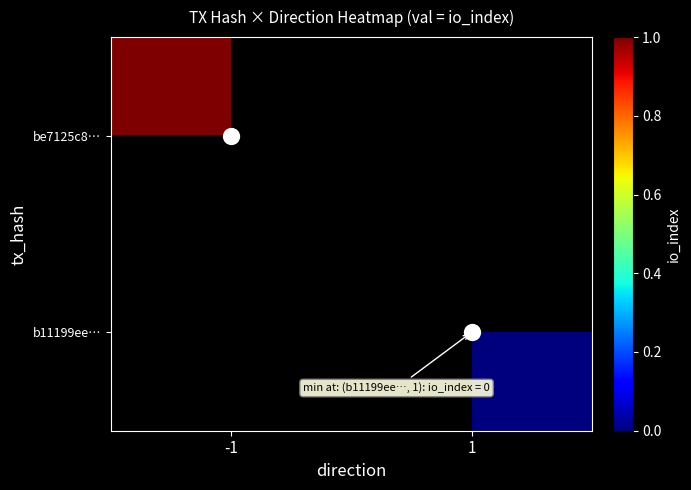

How many data points in data point are less than 1?

1